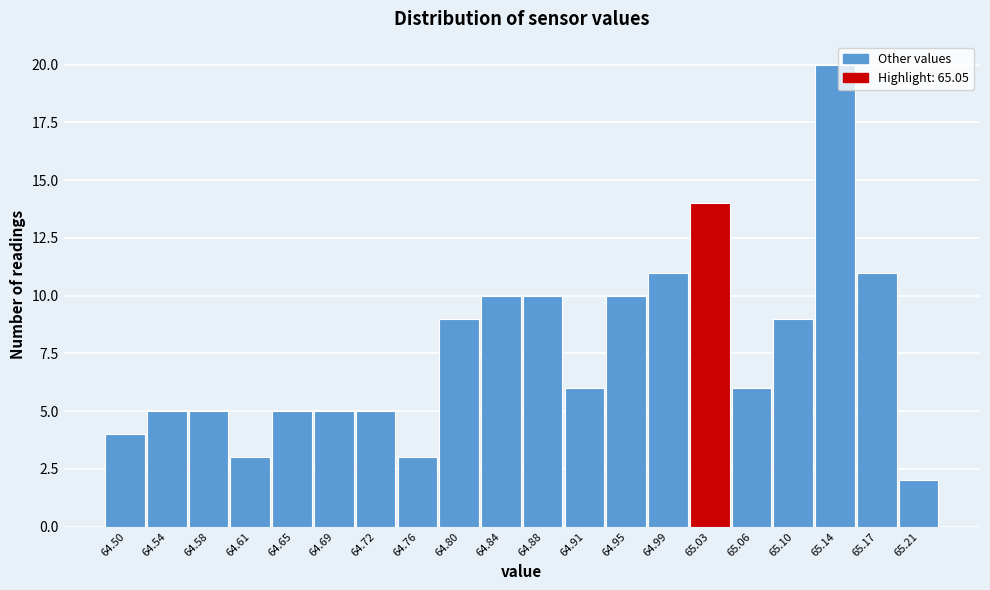

Reading left to right, transcribe all the data shown in this chart.

64.50=4	64.54=5	64.58=5	64.61=3	64.65=5	64.69=5	64.72=5	64.76=3	64.80=9	64.84=10	64.88=10	64.91=6	64.95=10	64.99=11	65.03=14	65.06=6	65.10=9	65.14=20	65.17=11	65.21=2